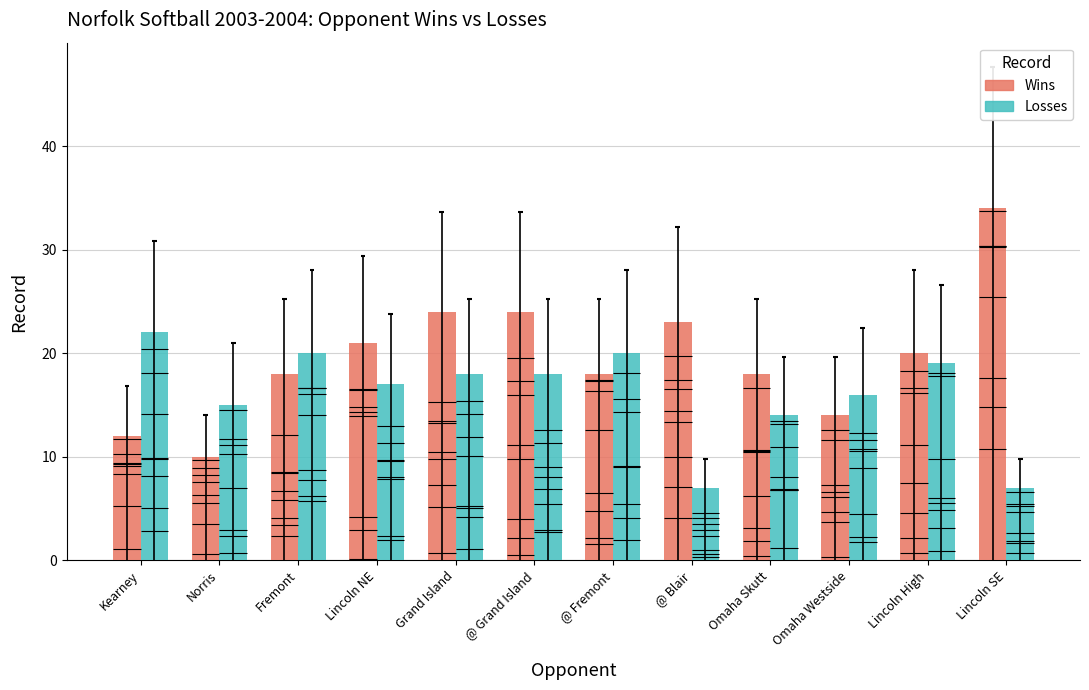

Between Grand Island and @ Grand Island, which is larger?

Grand Island